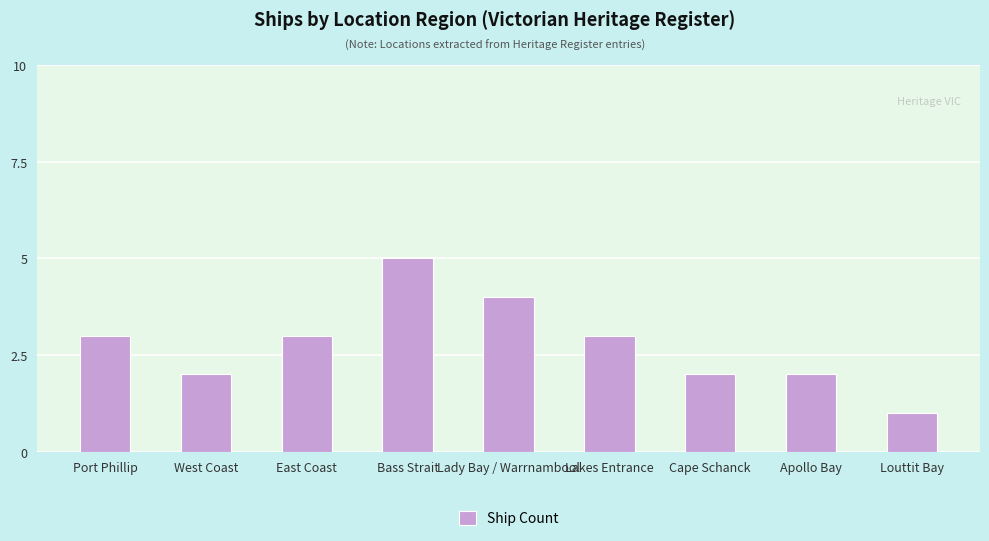

What is the difference between the maximum and minimum values?

4